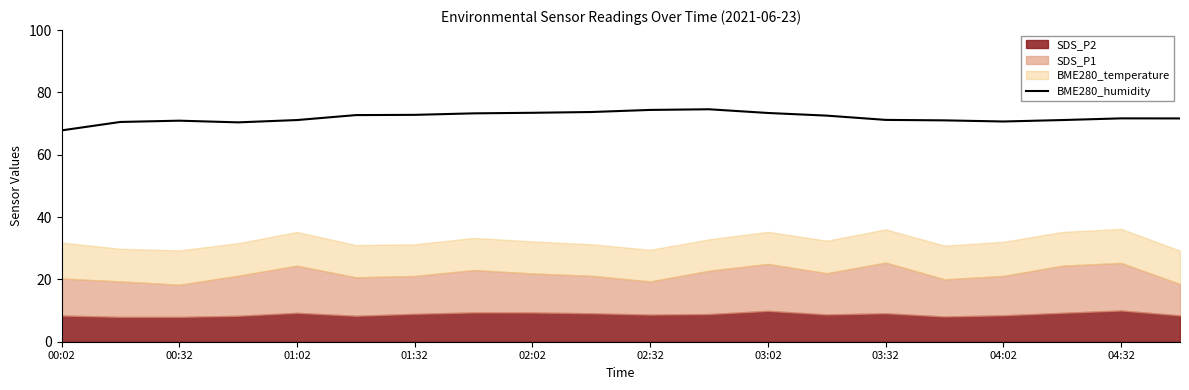

The value of BME280_humidity at 01:02 is 71.1. True or false?

True